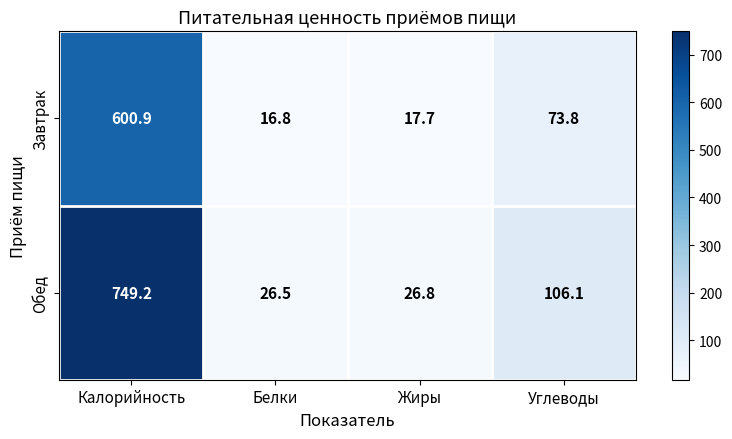

What is the difference between the maximum and second lowest values in the Обед series?

722.4